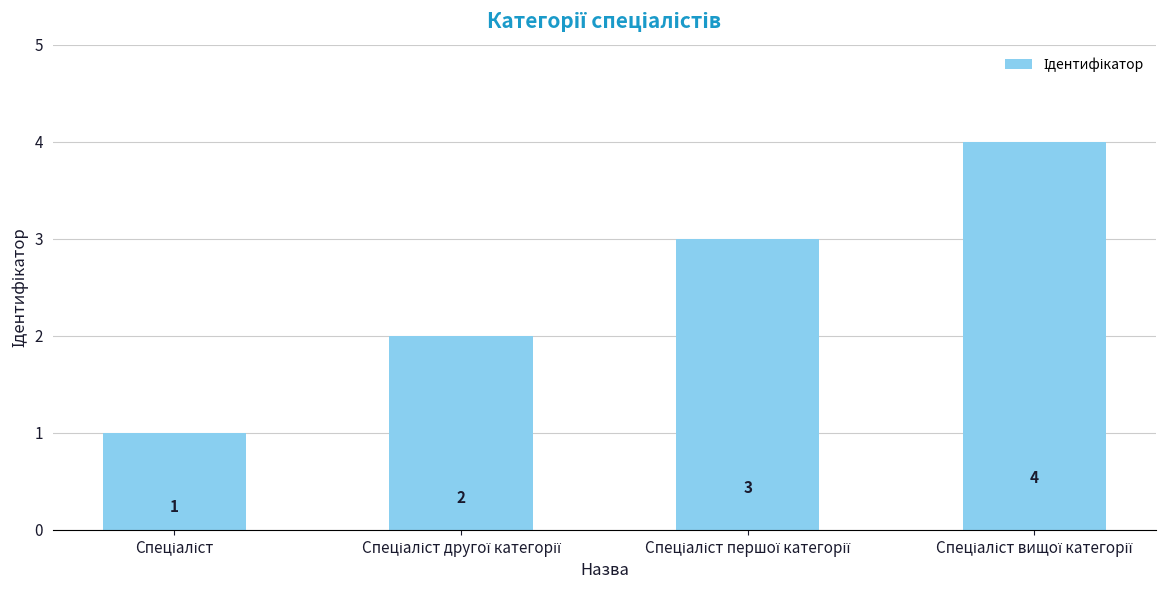

What is the difference between the maximum and minimum values?

3